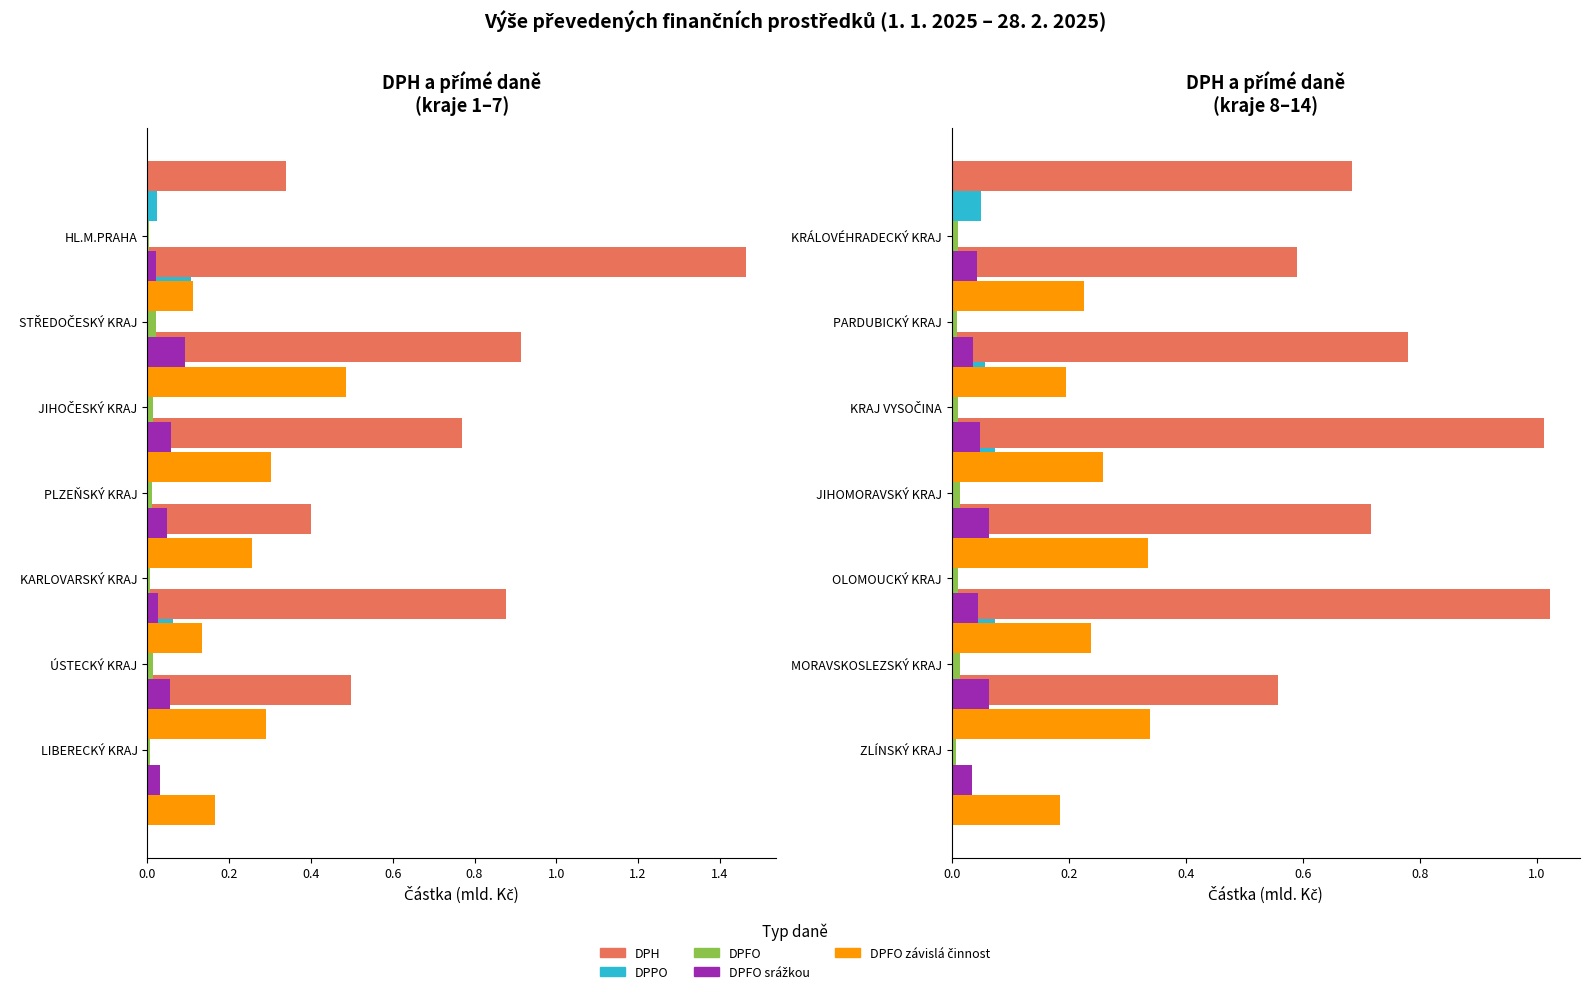

Between 0.4 and 1.0, which series saw the biggest shift?

DPH